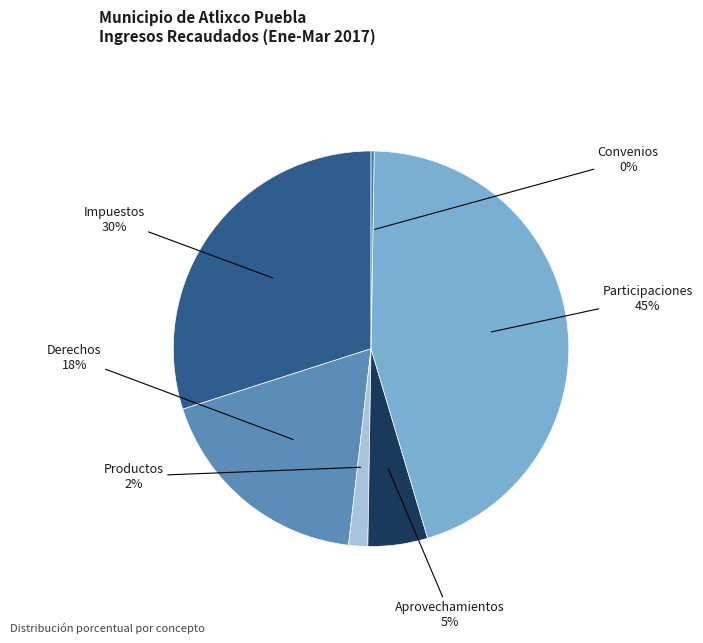

Between Participaciones and Productos, which is larger?

Participaciones